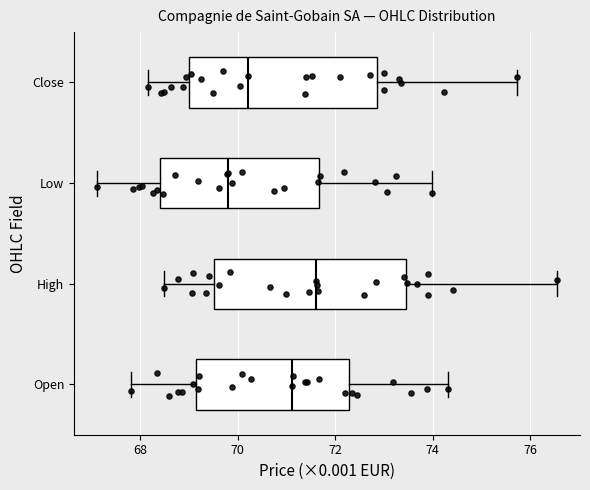

Reading bottom to top, read every box against the x-axis: the position of its median line, the range the box covers, and the ends of its whiskers. The values are not printed on the chart, so give them approximately, as read against the axis.

Open: median 71.2, box 69.2 to 72.2, whiskers 67.8 to 74.4
High: median 71.6, box 69.6 to 73.4, whiskers 68.4 to 76.6
Low: median 69.8, box 68.4 to 71.6, whiskers 67.2 to 74.0
Close: median 70.2, box 69.0 to 72.8, whiskers 68.2 to 75.8